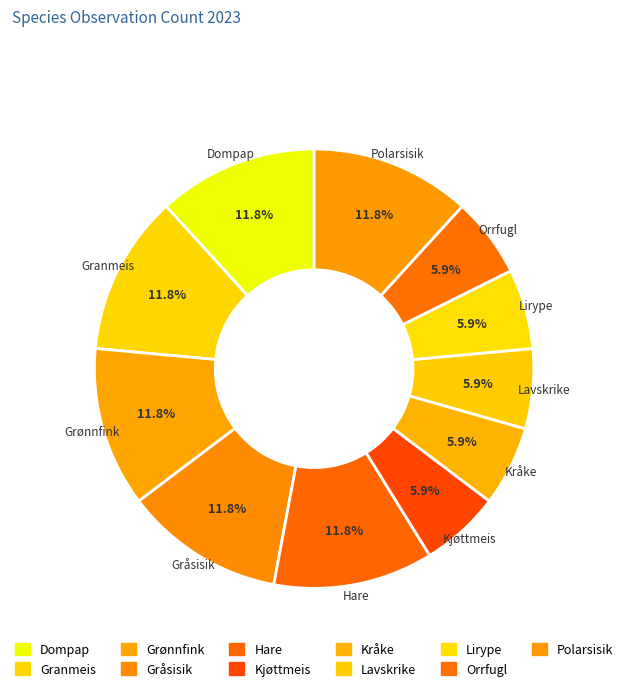

Do Granmeis and Grønnfink together represent more than half of the pie?

No